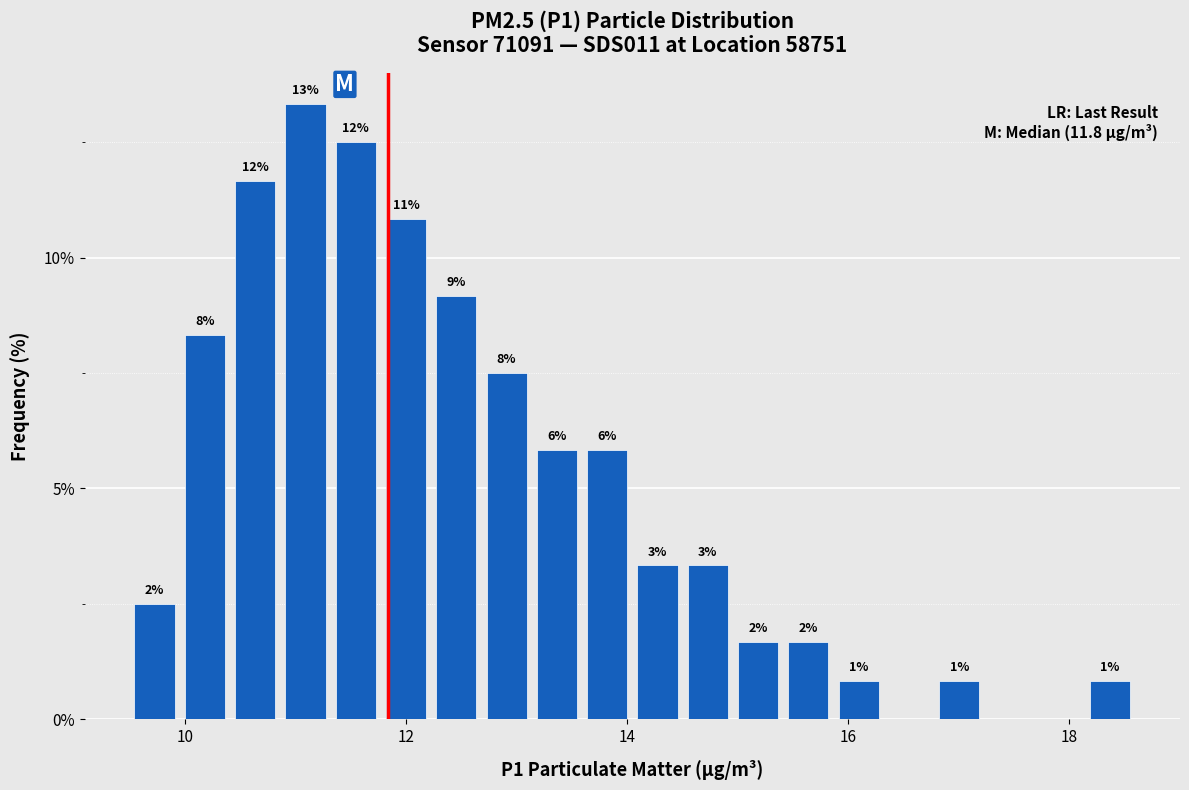

Read against the x-axis, roughly where is the centre of the tallest bar?

11.0